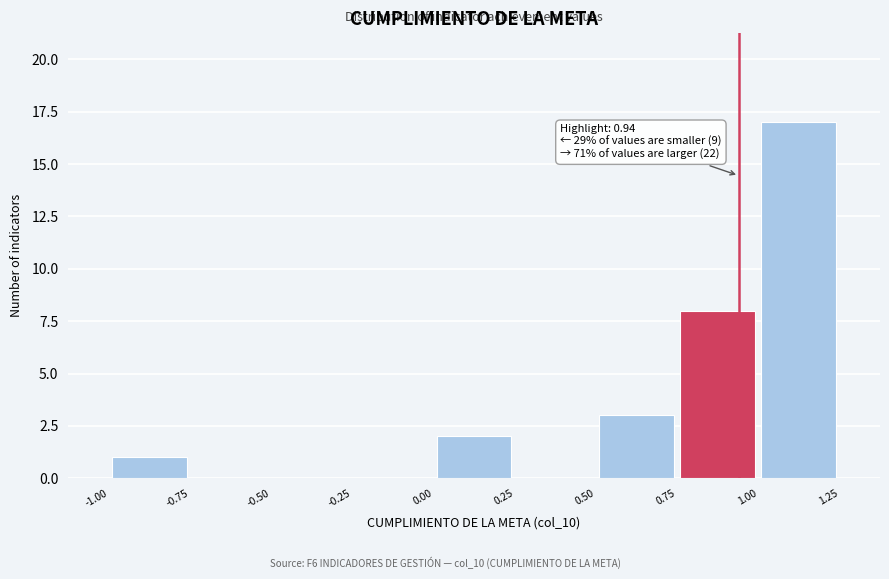

Which range on the x-axis has the tallest bar?

1.00 to 1.25